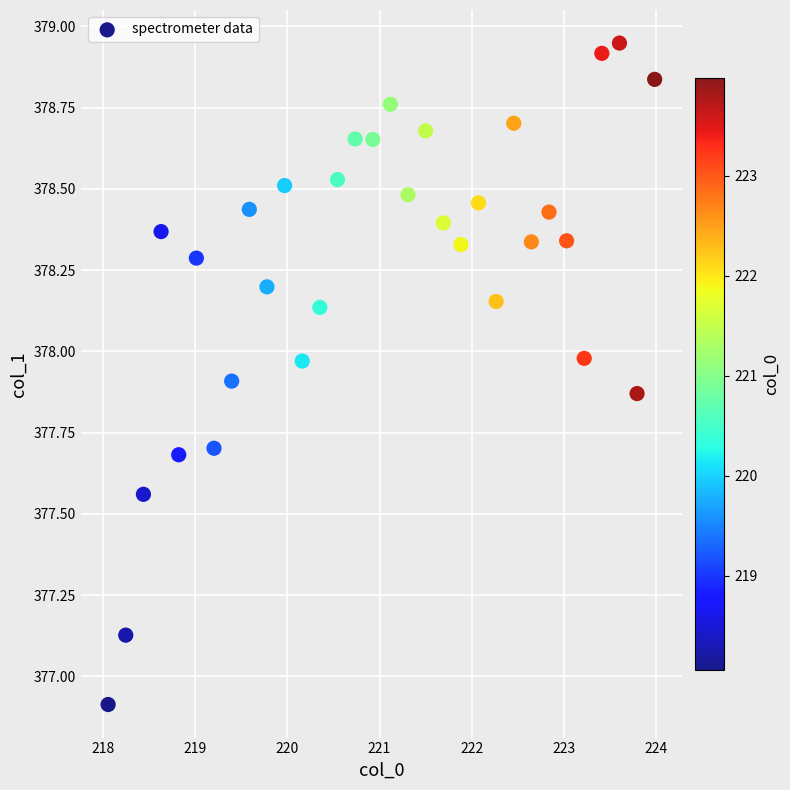

What is the range of Y values (max minus min)?

2.0